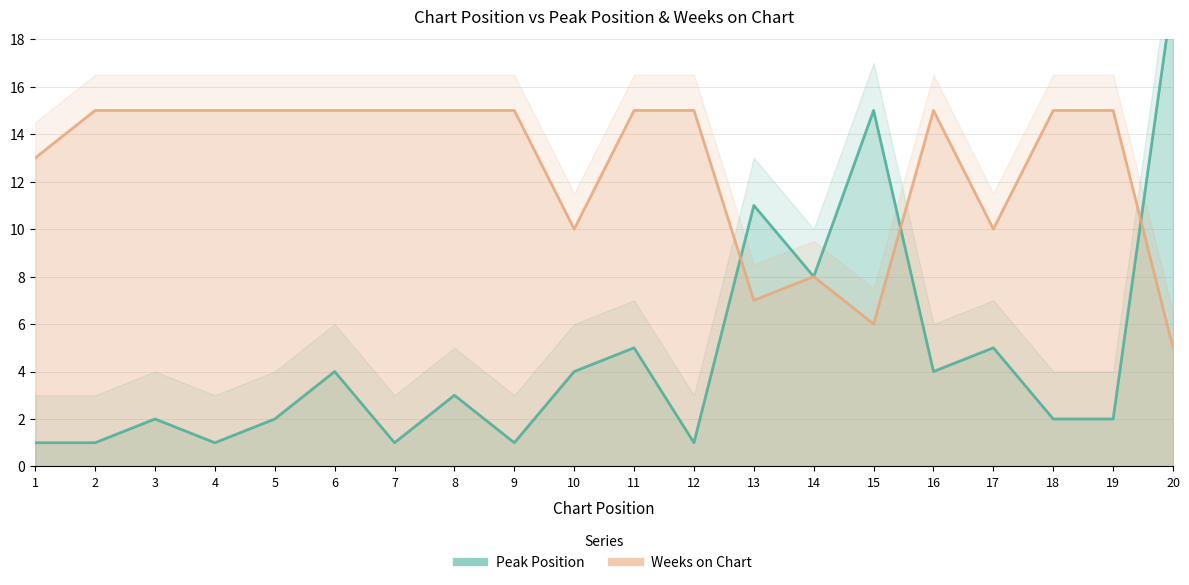

What is the value of the Weeks on Chart point at the 5th from the left?

15